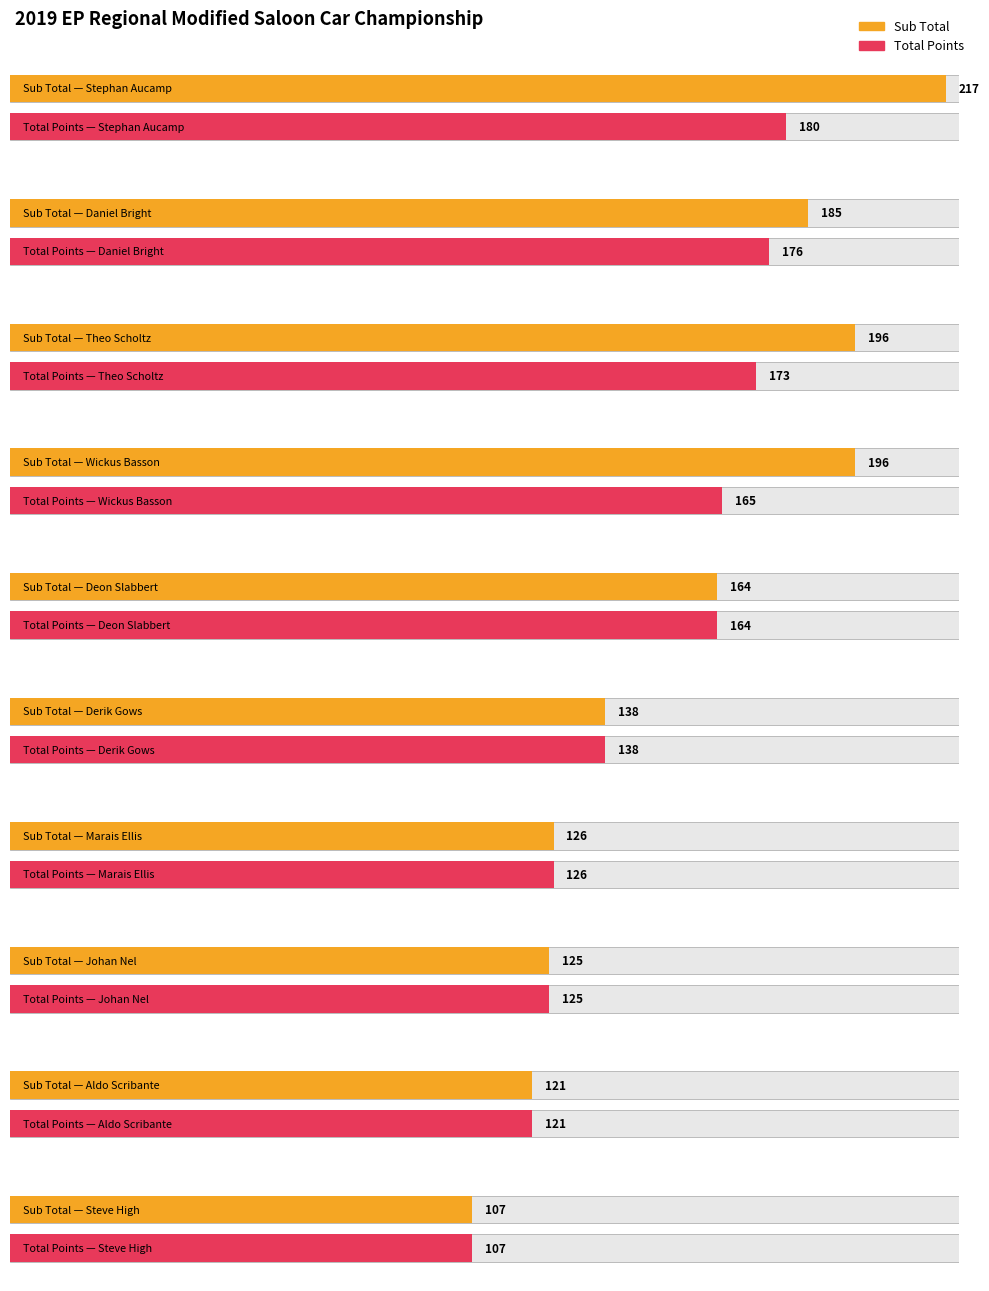

True or false: Total Points has a value of 176 at Daniel Bright.

True